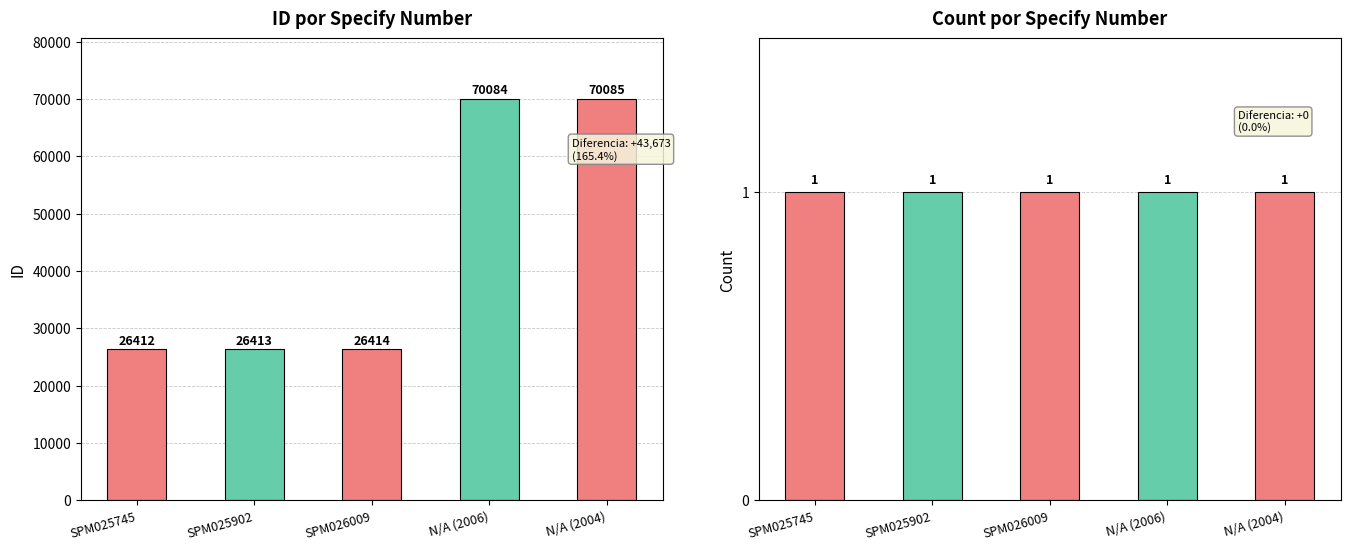

What is the label of the 3rd bar from the right?

SPM026009